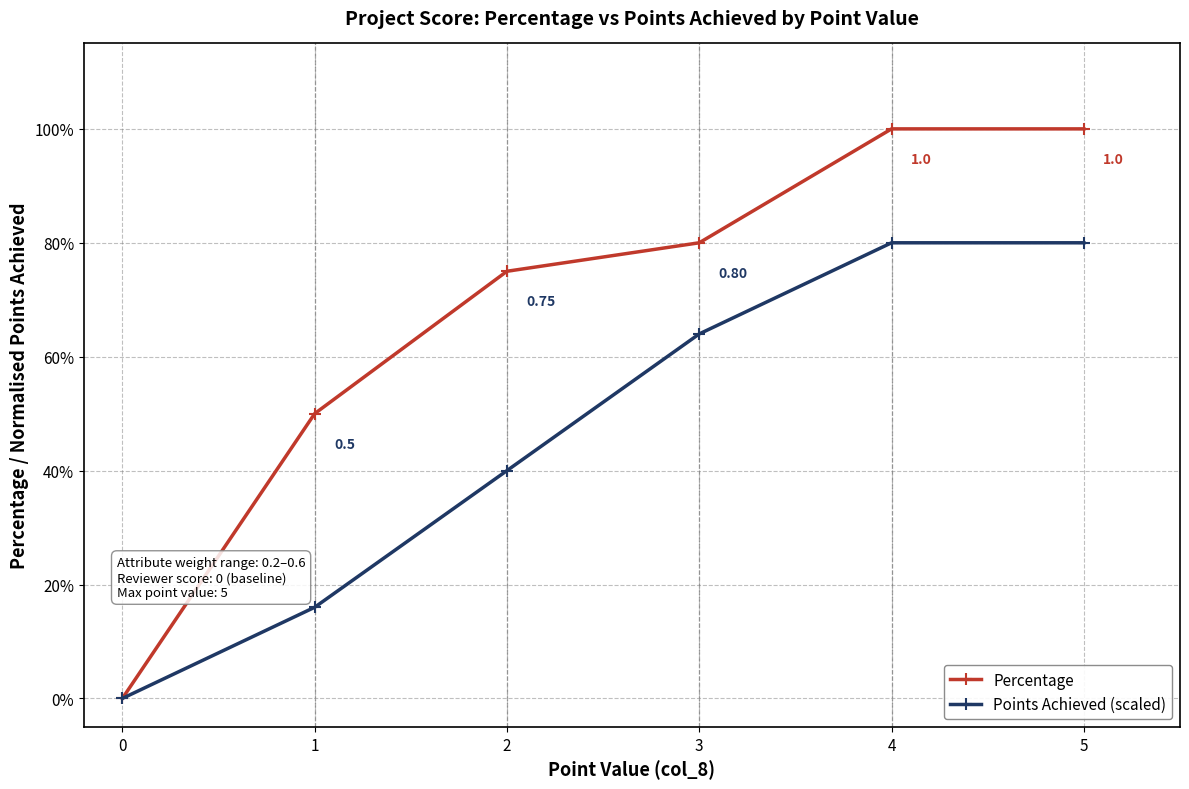

The Percentage series shows 1.0 at 5. True or false?

True